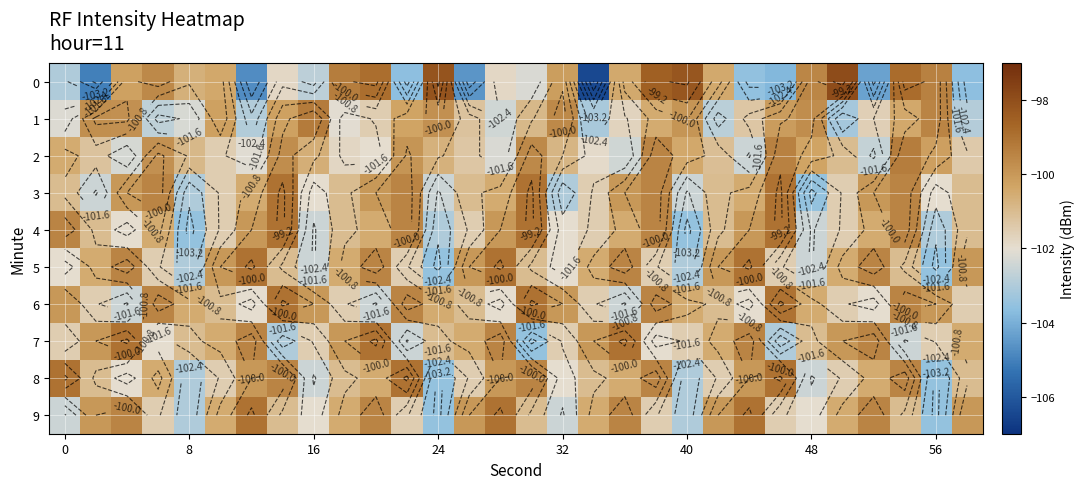

List the series in order of their peak value, lowest first.

2, 1, 3, 4, 5, 6, 7, 8, 9, 0